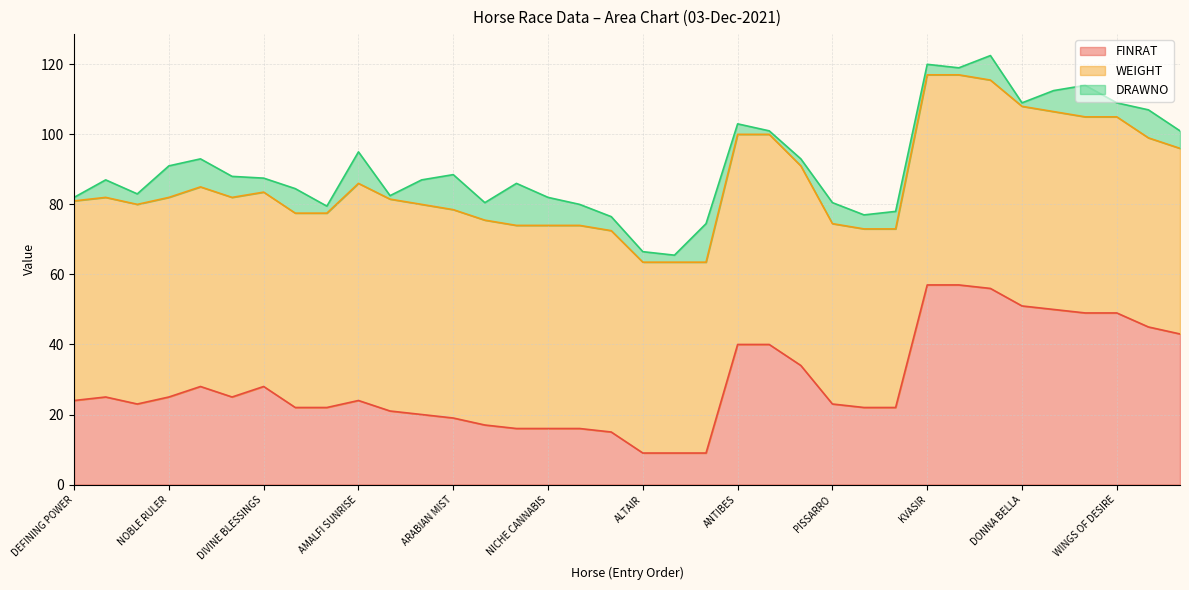

True or false: DRAWNO has more than 1 points higher than both neighbors.

True